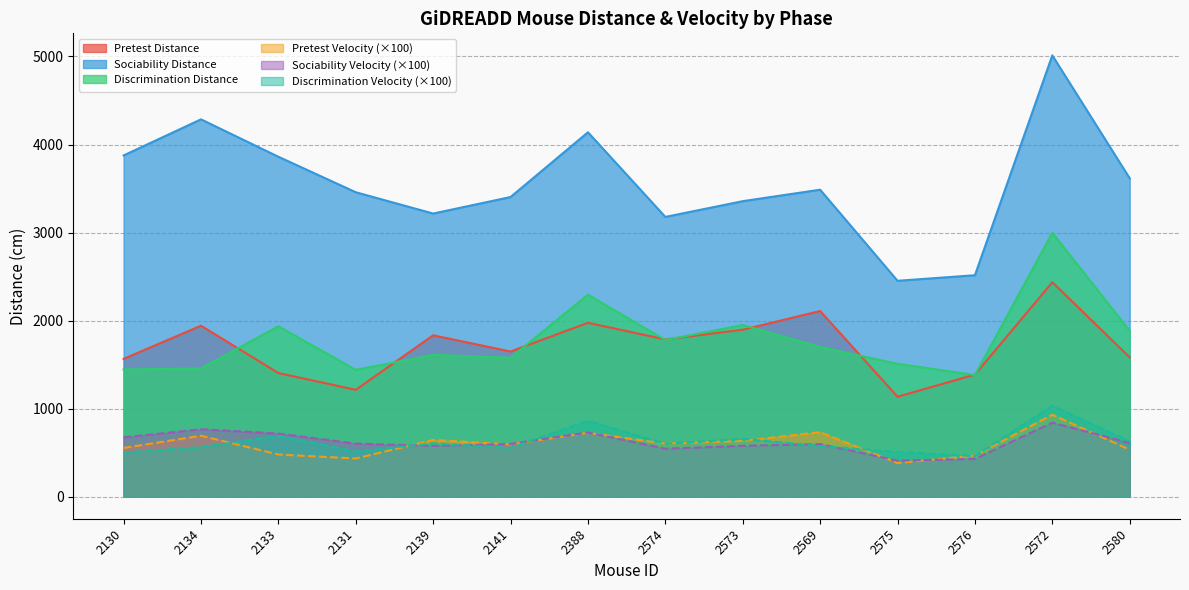

Between 2569 and 2388, which is larger?

2569